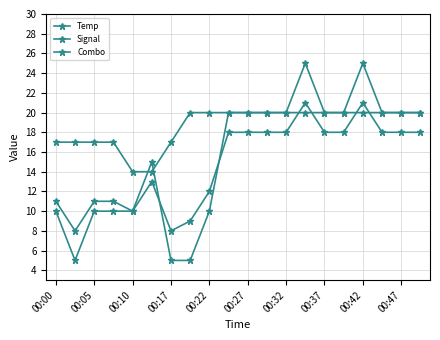

Does the chart have visible grid lines?

Yes